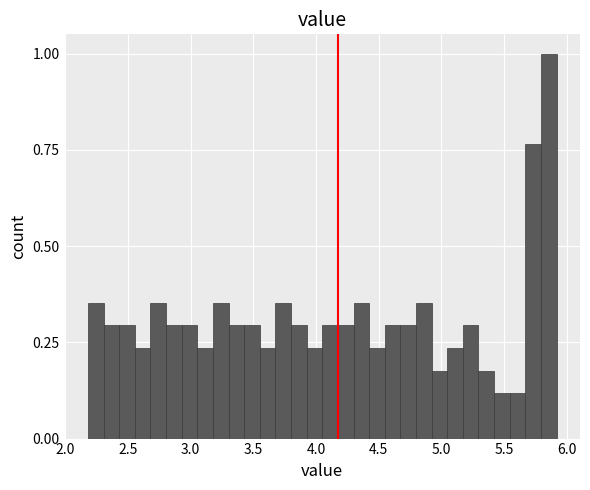

Around what value on the x-axis is the tallest bar? Give the approximate position of its centre, as read against the axis.

5.85